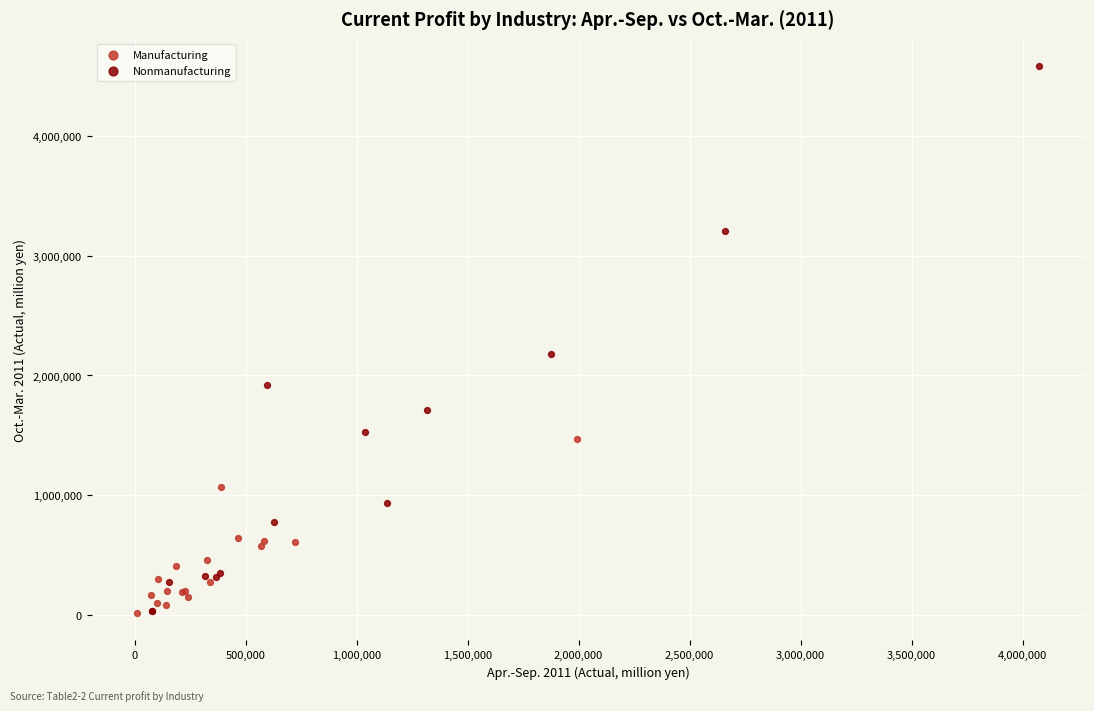

Which series has the largest Y range (max minus min)?

Nonmanufacturing